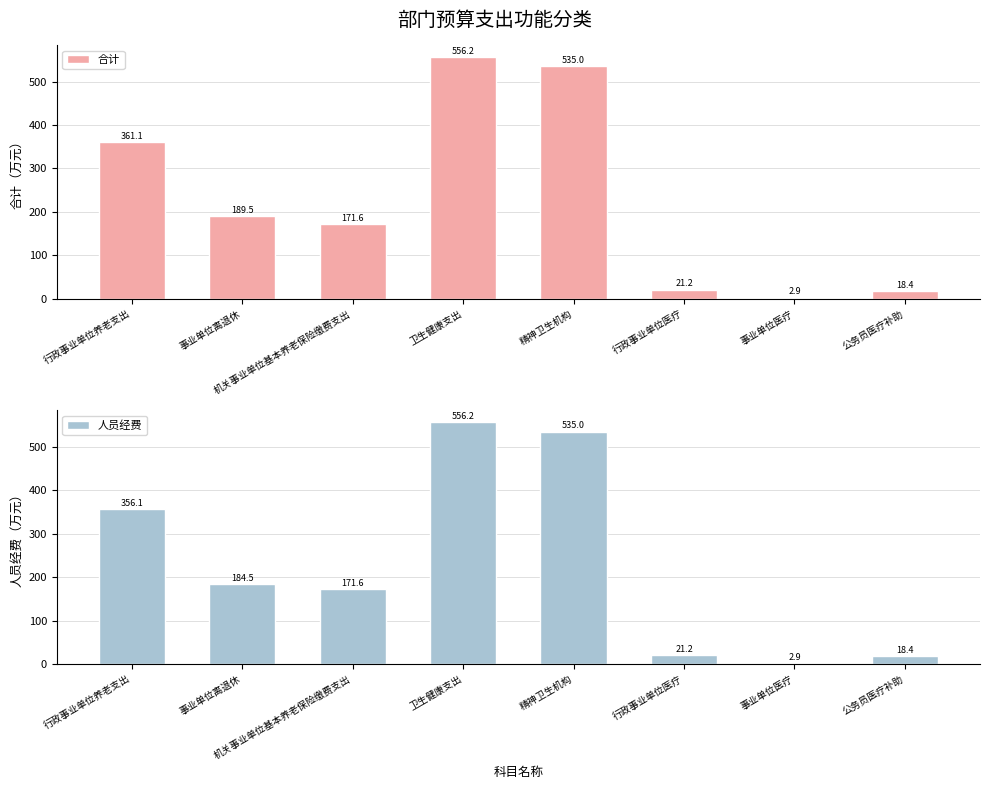

At which category is the sum across all series the highest?

卫生健康支出